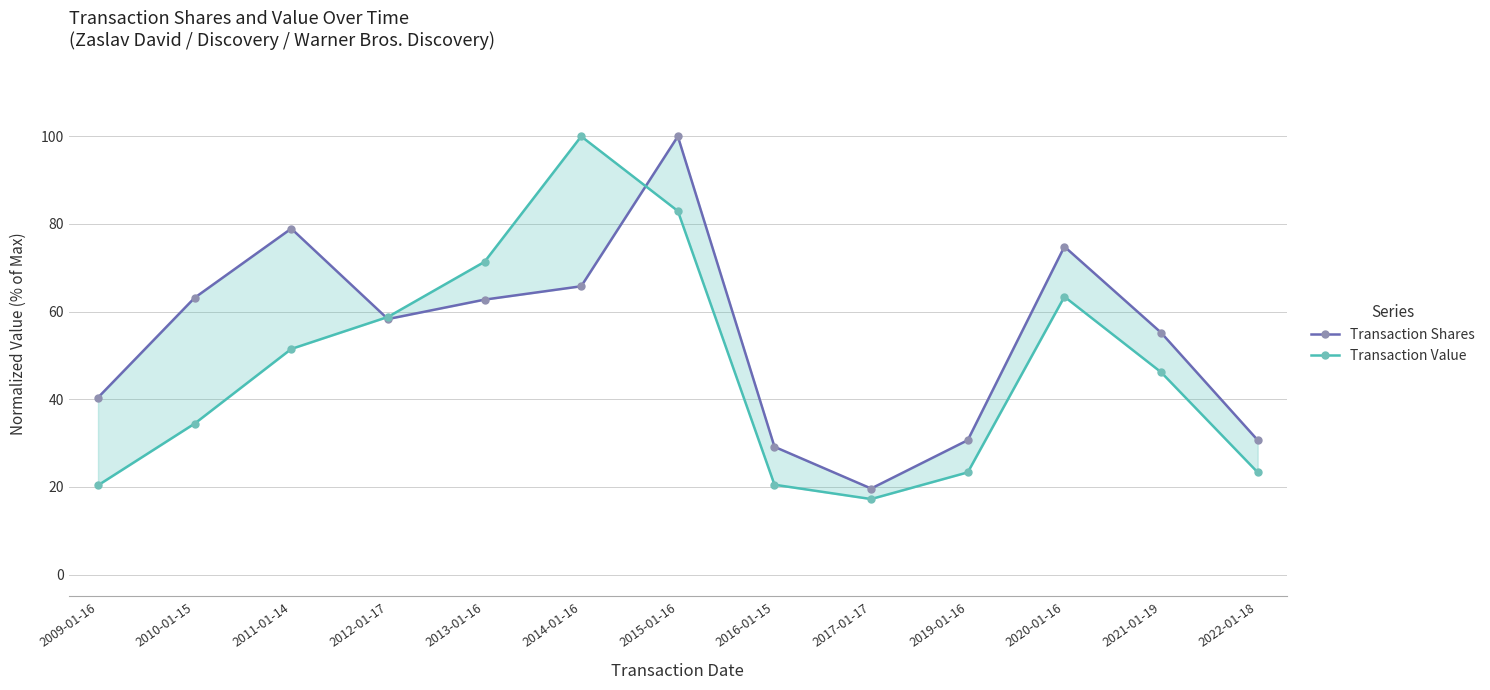

Where does the Transaction Shares series first go above 58?

2010-01-15